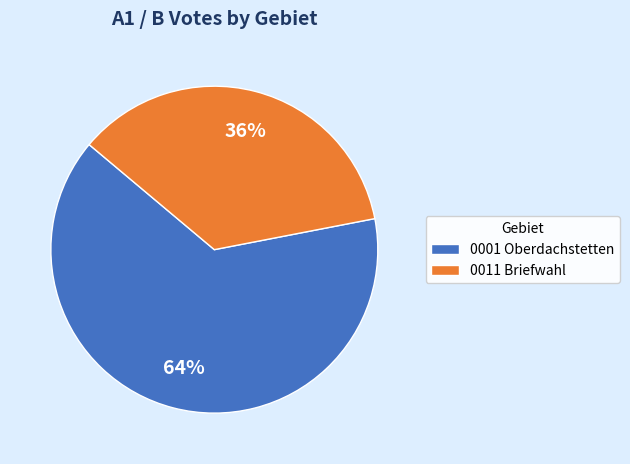

To the nearest percent, what is the difference between the 0011 Briefwahl and 0001 Oberdachstetten slice percentages?

28%